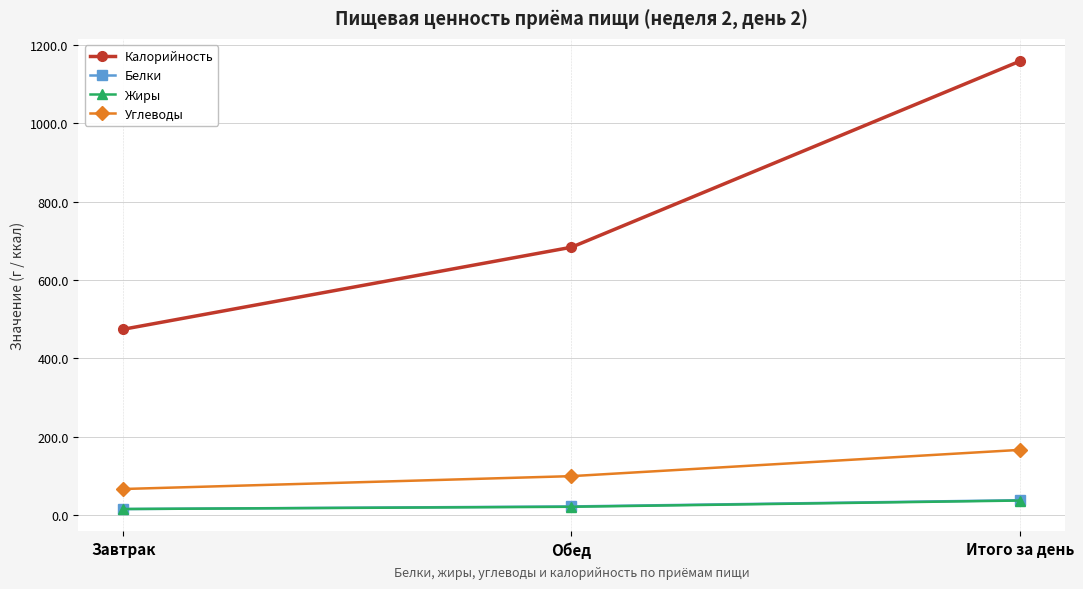

List the labels in order of Углеводы value, smallest first.

Завтрак, Обед, Итого за день